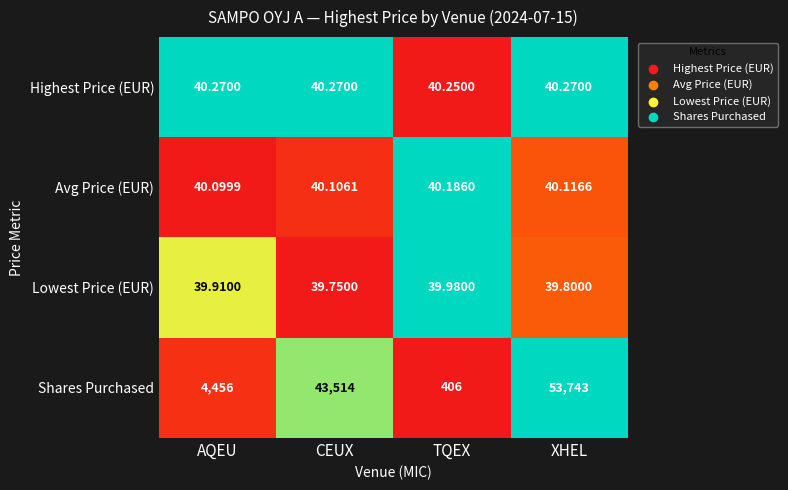

Which series has the largest total across all categories?

Shares Purchased